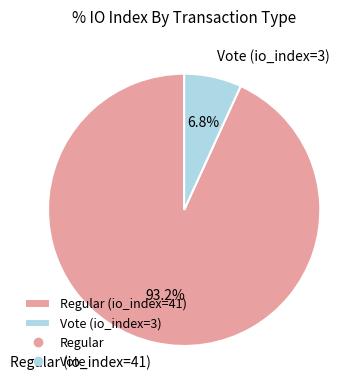

The Vote (io_index=3) slice represents 16% of the pie. True or false?

False